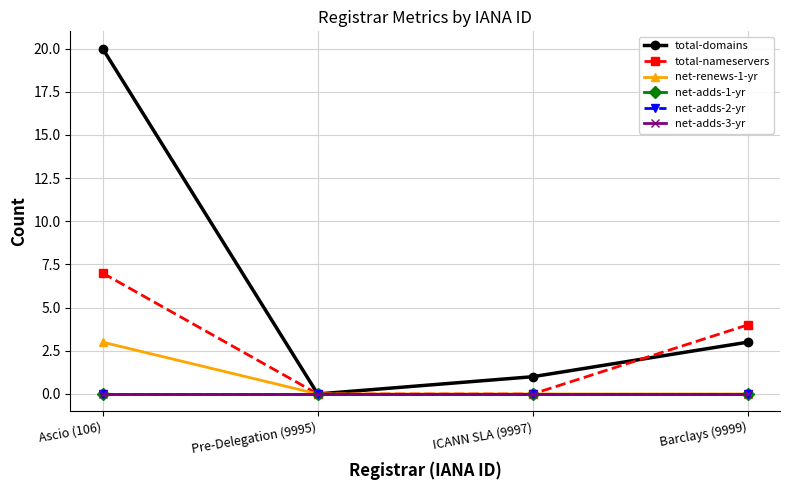

True or false: net-adds-1-yr and net-adds-2-yr intersect in this chart.

False